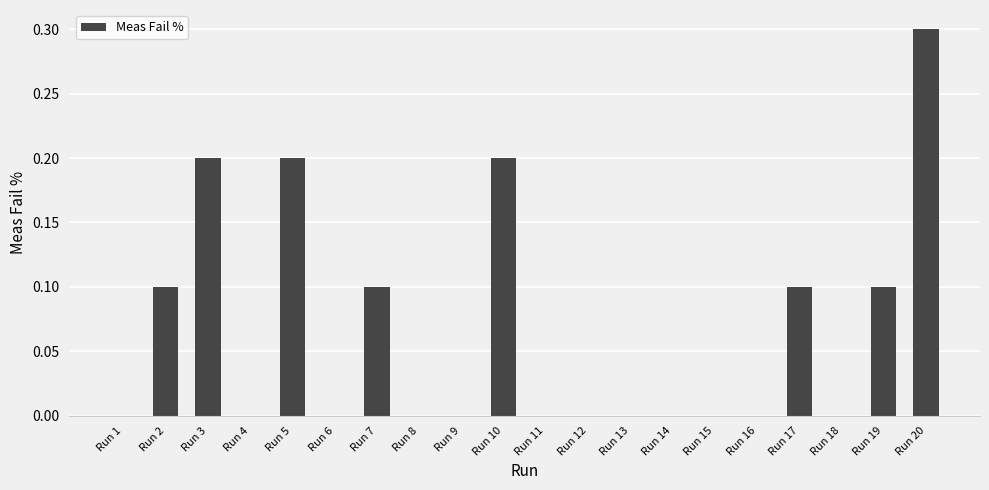

Reading left to right, extract all data points from this chart.

0.0	0.1	0.2	0.0	0.2	0.0	0.1	0.0	0.0	0.2	0.0	0.0	0.0	0.0	0.0	0.0	0.1	0.0	0.1	0.3